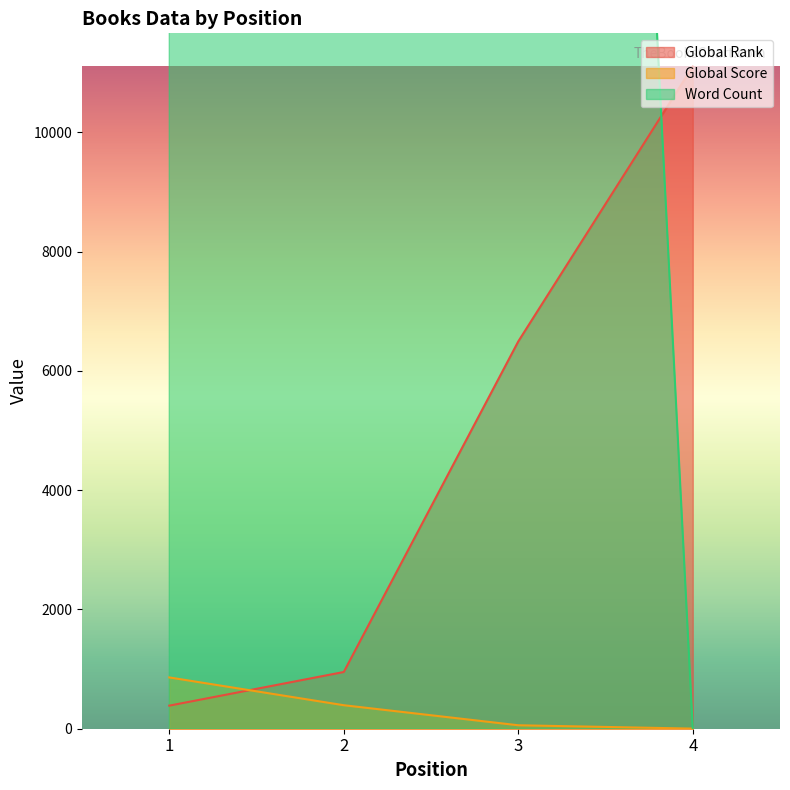

The value of Global Score at 4 is 1. True or false?

False